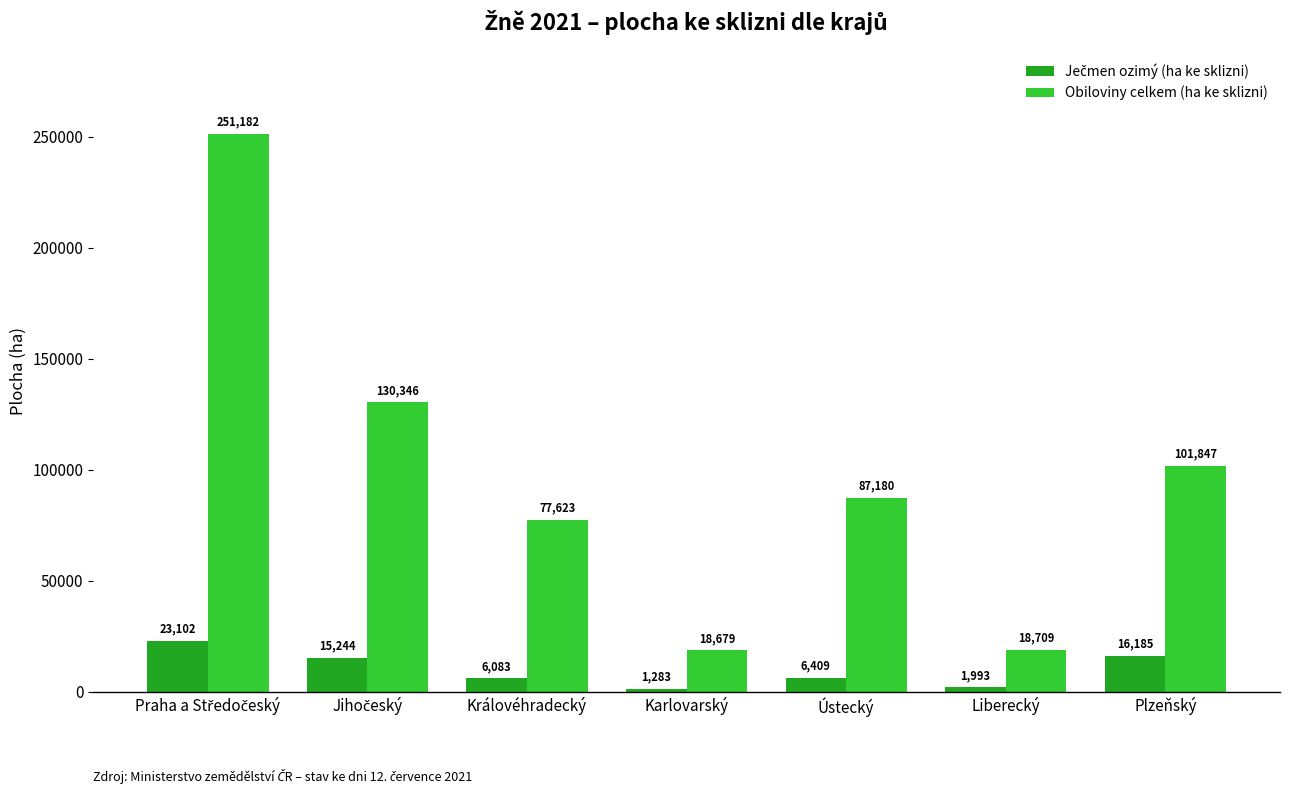

How many bars are there in total?

14